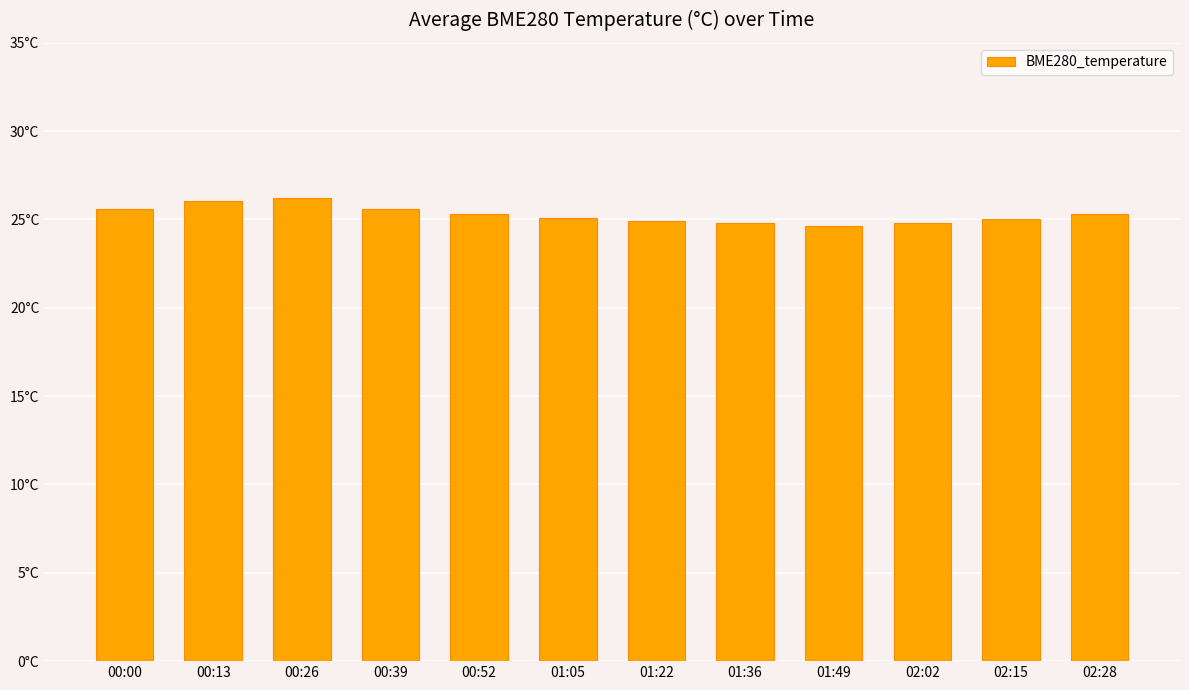

Which category has the highest value across all series?

00:26